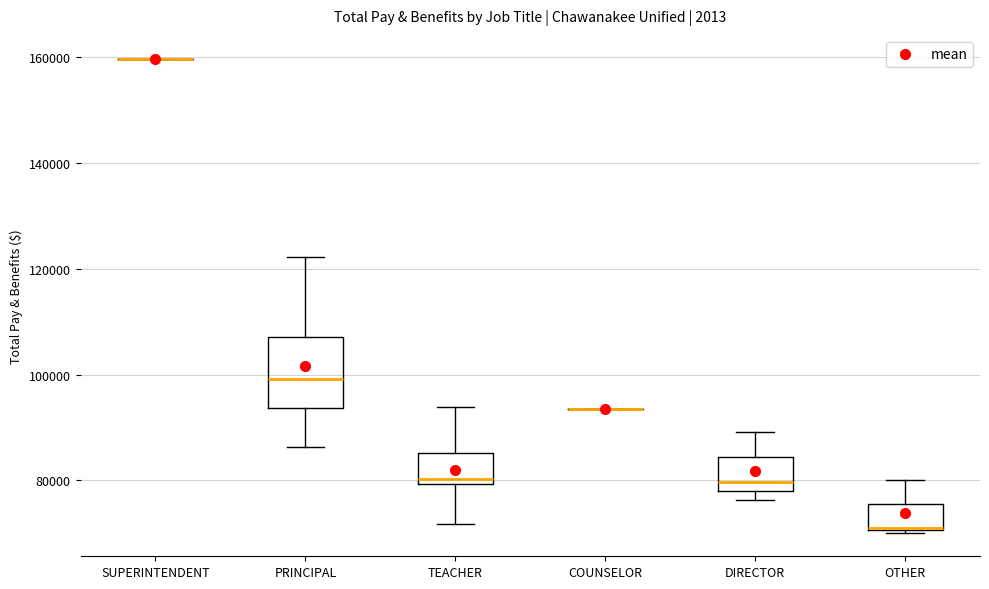

Comparing the boxes themselves (not the whiskers), which one is the tallest?

PRINCIPAL